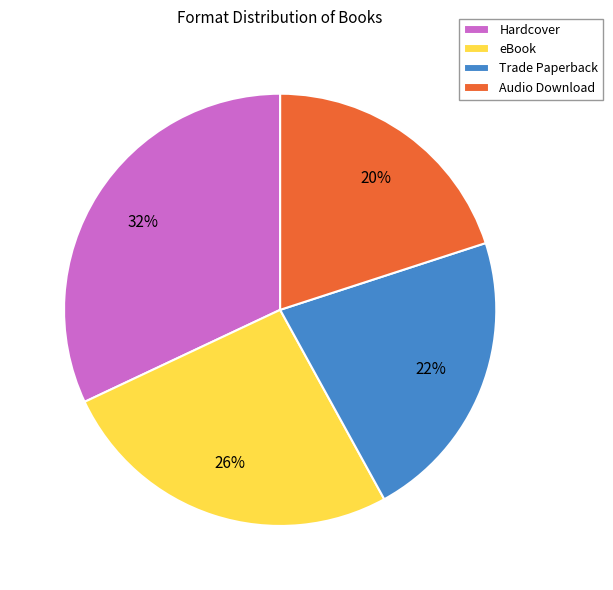

Is Trade Paperback the majority of the pie?

No